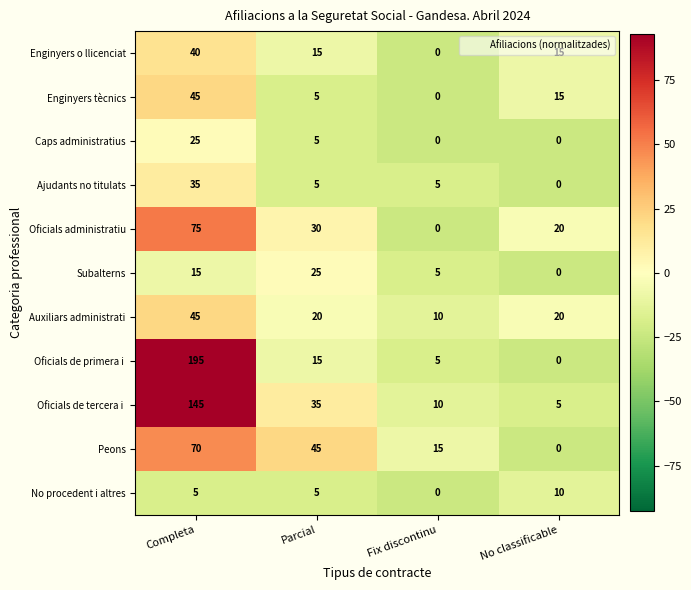

At which category is the sum across all series the highest?

Completa